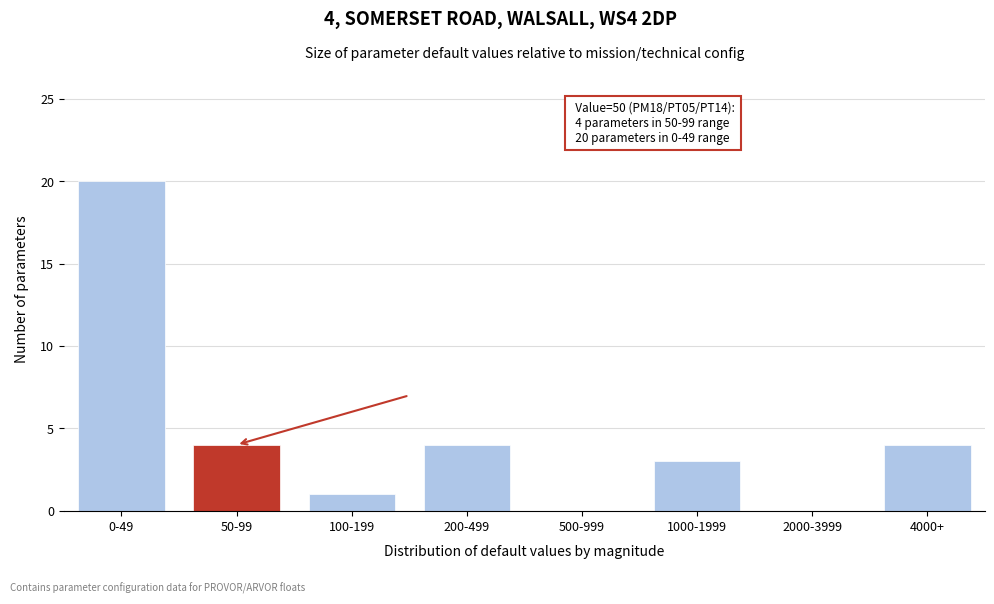

Reading left to right, transcribe all the data shown in this chart.

0-49=20	50-99=4	100-199=1	200-499=4	500-999=0	1000-1999=3	2000-3999=0	4000+=4